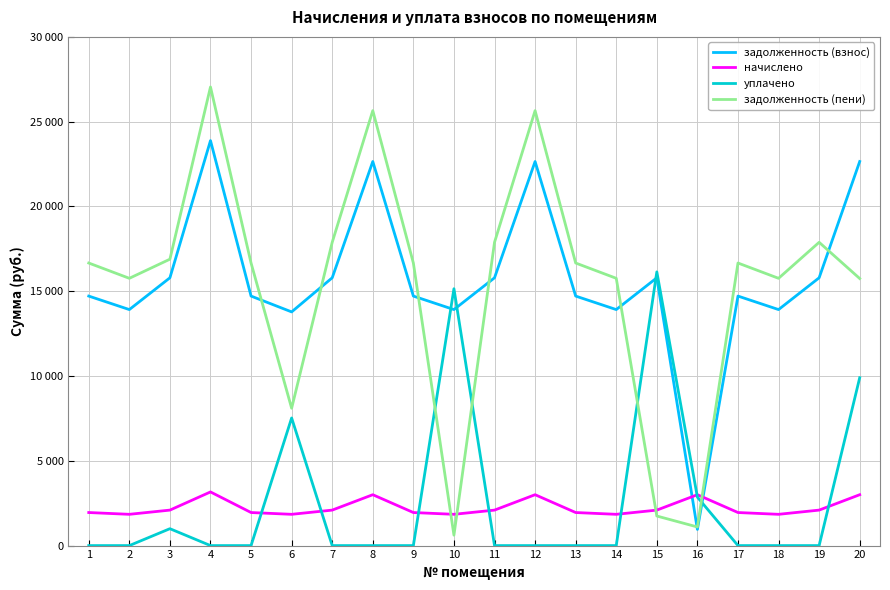

Is this an area chart (filled region under the line)?

No